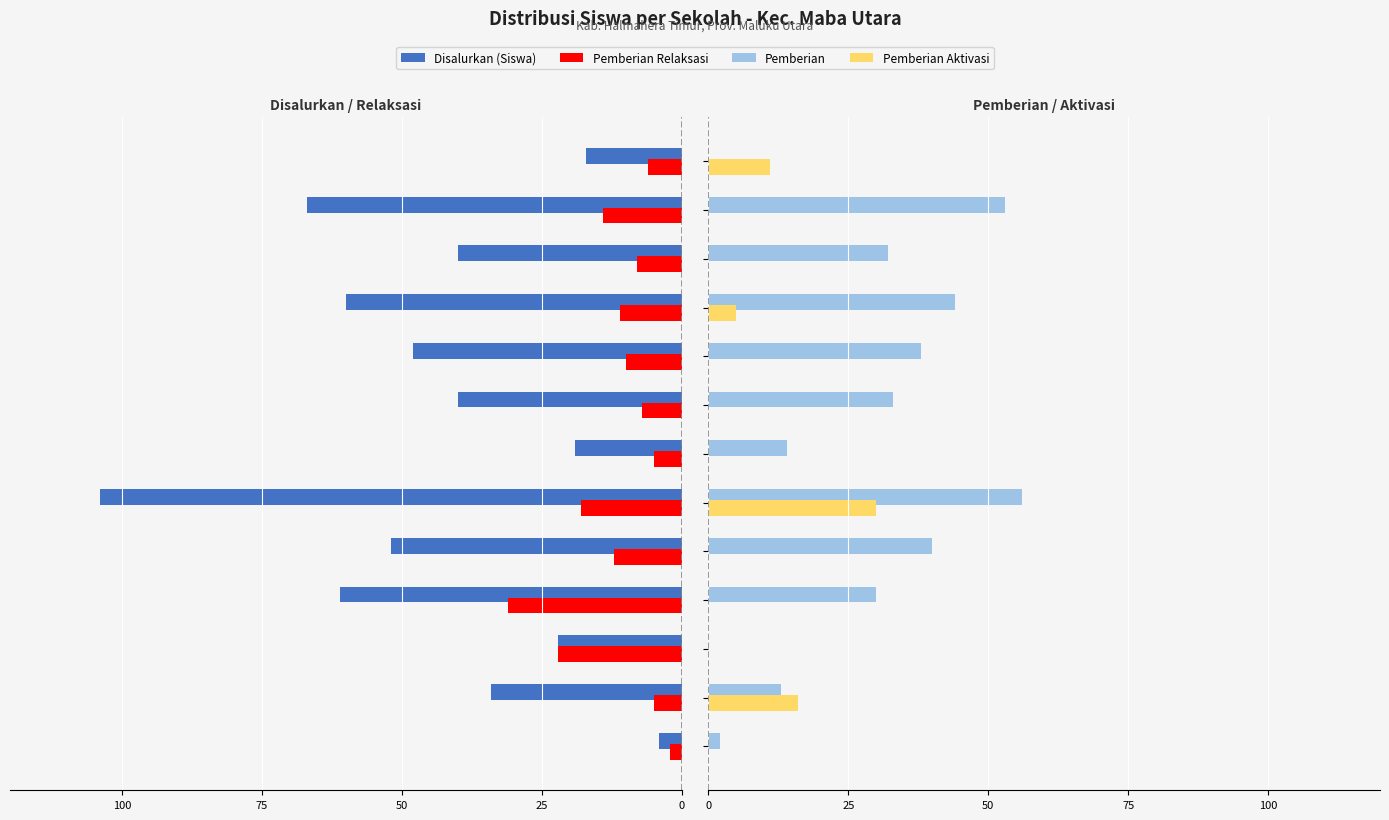

What are all the series names shown in the legend?

Disalurkan (Siswa), Pemberian Relaksasi, Pemberian, Pemberian Aktivasi